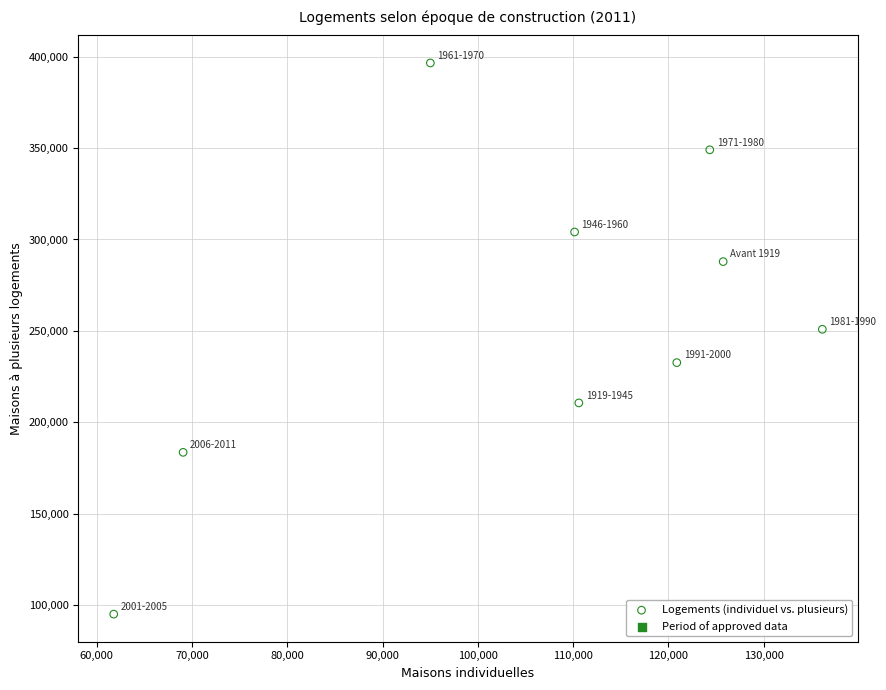

What Y value in the scatter plot is closest to 245783?

250845